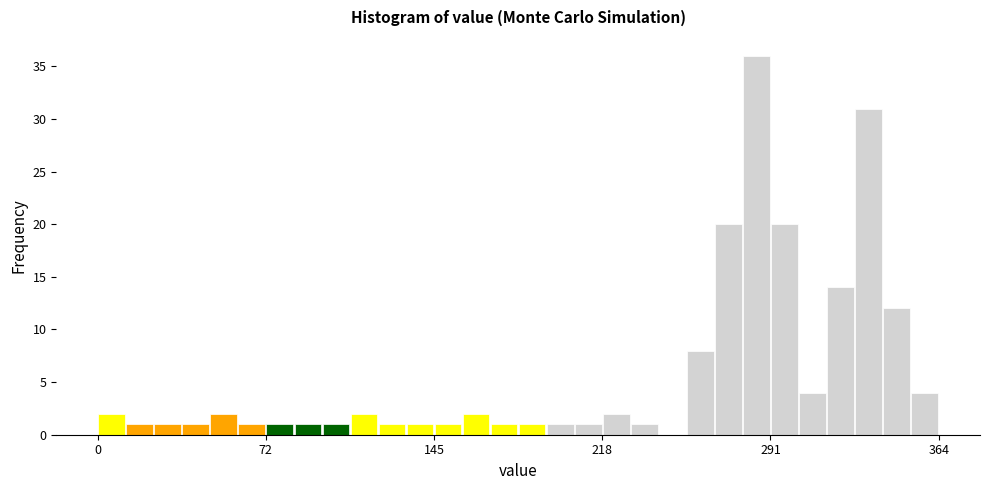

Around what value on the x-axis is the tallest bar? Give the approximate position of its centre, as read against the axis.

290